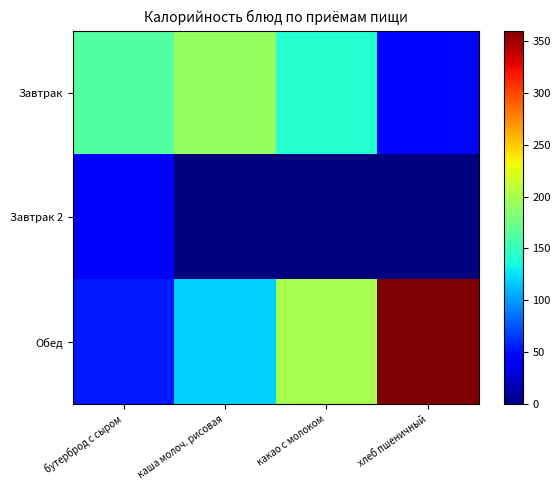

How many categories are shown in the chart?

4